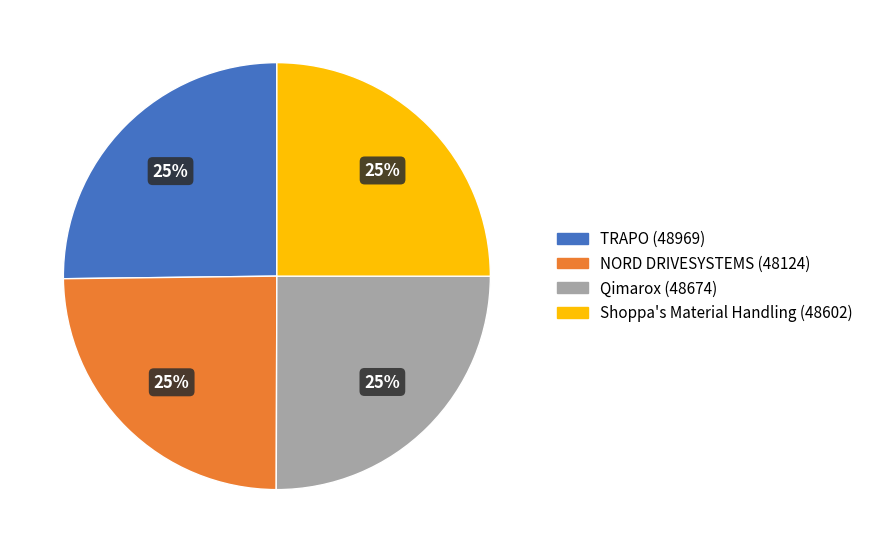

Does Shoppa's Material Handling account for over 50% of the chart?

No